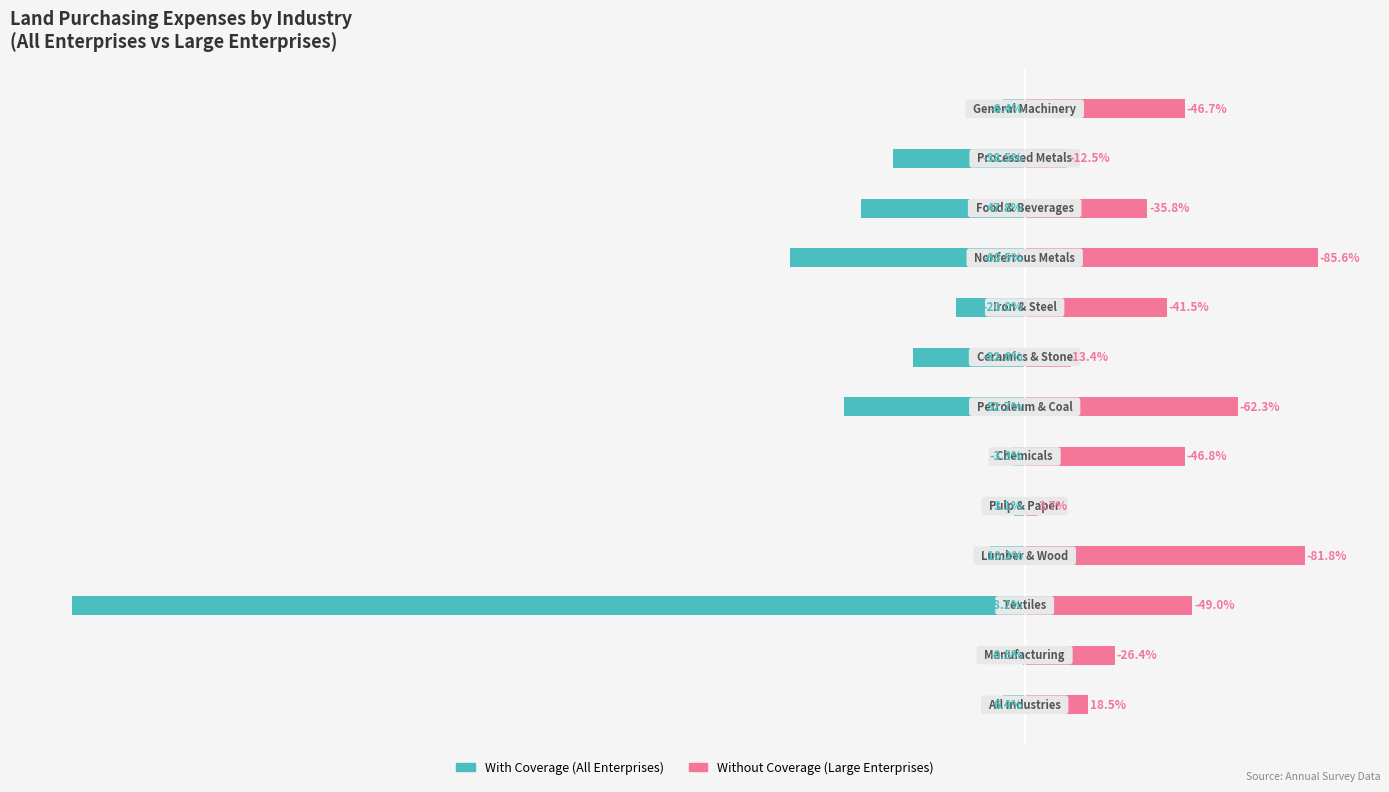

Reading left to right, list all the values displayed in this chart.

With Coverage: -6.4	-0.5	-278.2	-10.2	-3.1	-3.3	-52.7	-32.6	-20.0	-68.5	-47.8	-38.5	-6.4
Without Coverage: 18.5	26.4	49.0	81.8	3.7	46.8	62.3	13.4	41.5	85.6	35.8	12.5	46.7